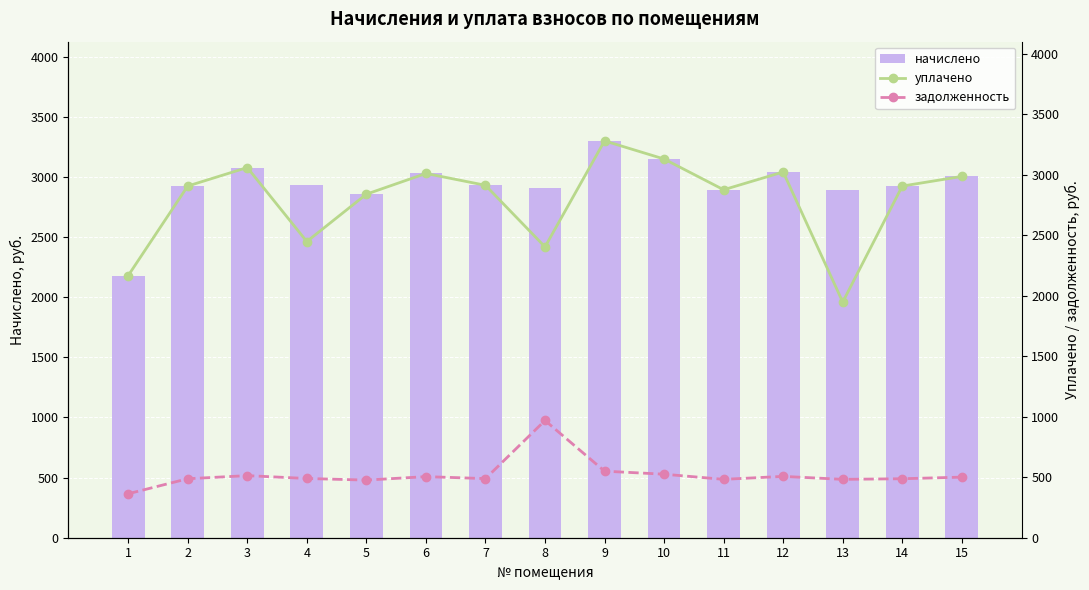

Reading right to left, what are all the values shown in this chart?

начислено: 15=3004.1	14=2924.1	13=2893.3	12=3041.0	11=2893.3	10=3148.8	9=3299.6	8=2905.6	7=2930.3	6=3028.7	5=2856.4	4=2936.4	3=3078.0	2=2924.1	1=2179.2
уплачено: 15=2985.1	14=2905.4	13=1947.2	12=3021.8	11=2875.0	10=3128.8	9=3278.7	8=2402.9	7=2911.7	6=3009.6	5=2838.3	4=2447.0	3=3058.5	2=2905.6	1=2165.4
задолженность: 15=500.7	14=487.4	13=482.2	12=506.8	11=482.2	10=524.8	9=549.9	8=968.5	7=488.4	6=504.8	5=476.1	4=489.4	3=513.0	2=487.4	1=363.2